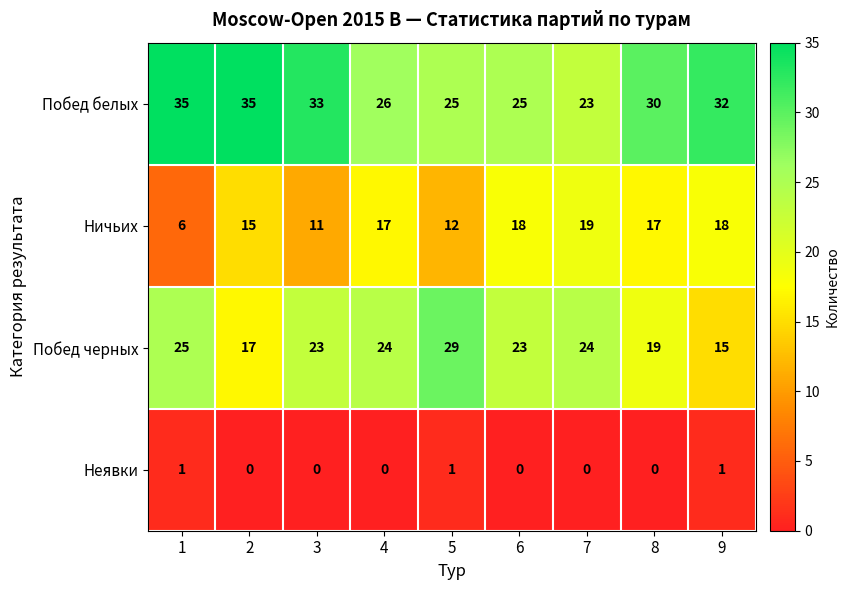

Which series has the largest total across all categories?

Побед белых